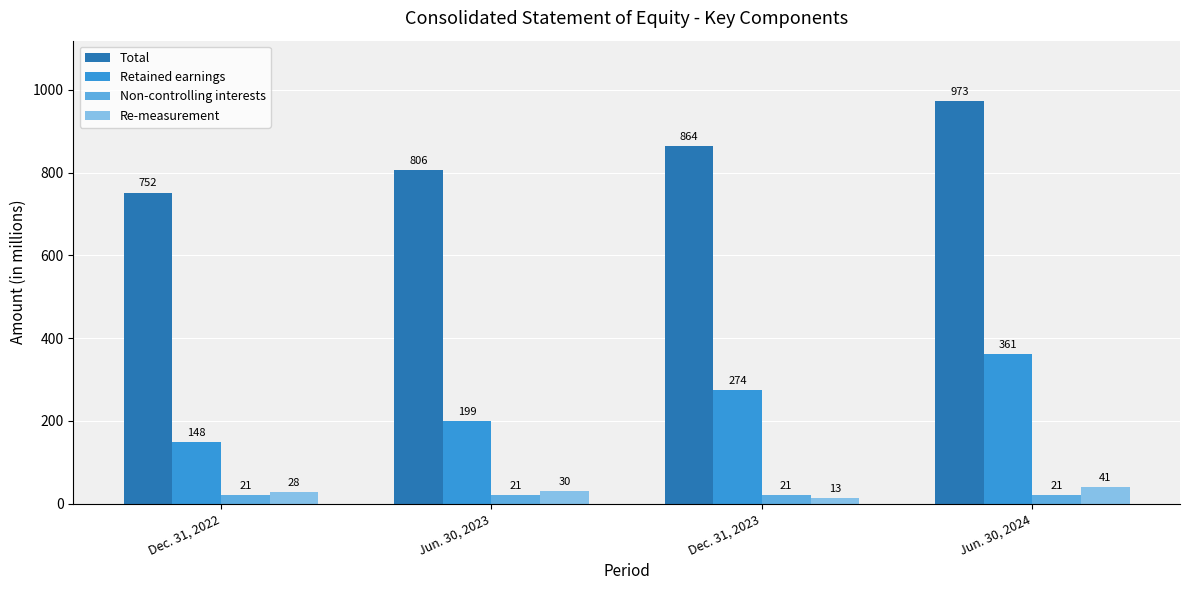

What is the average value of the Non-controlling interests series?

21